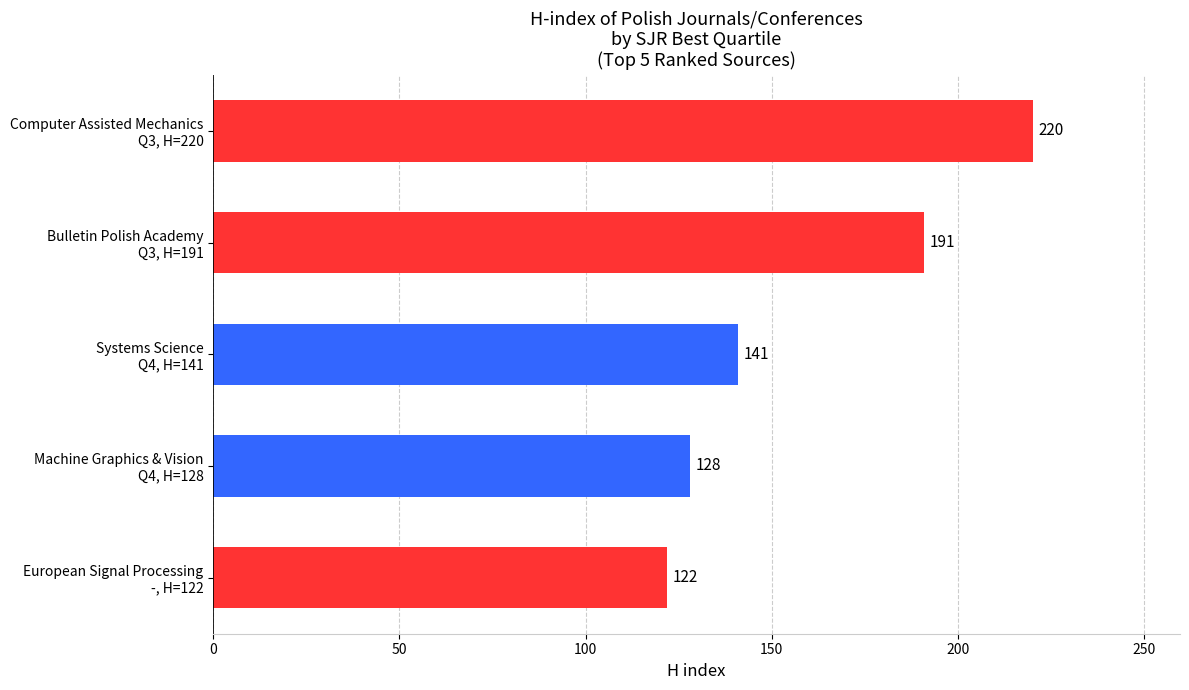

What is the minimum value shown in the chart?

122